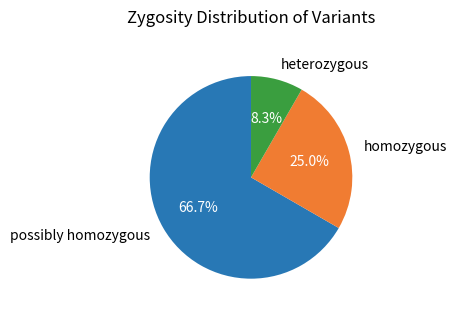

What is the smallest slice in the pie chart?

heterozygous